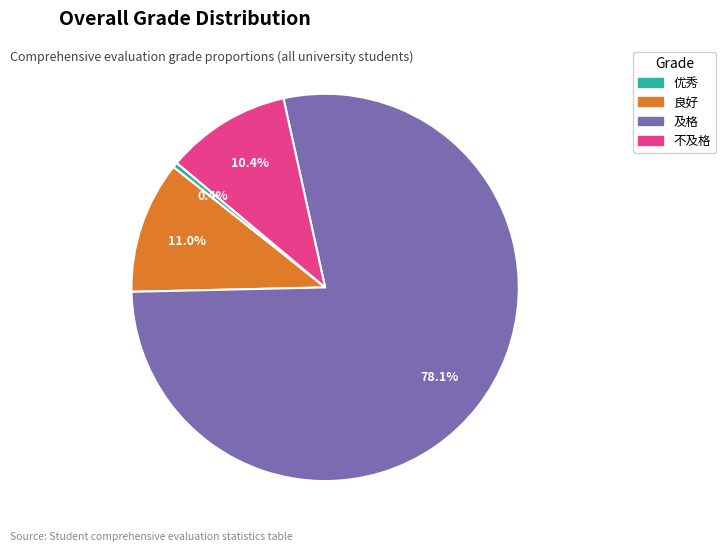

Between 优秀 and 良好, which is larger?

良好